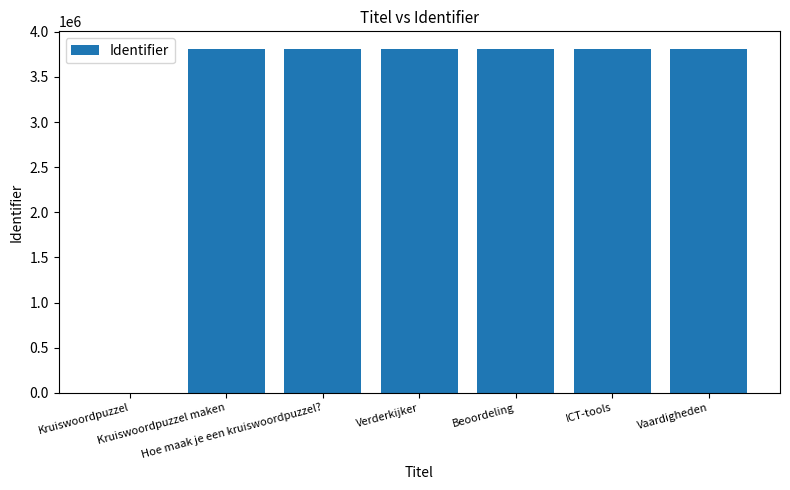

How many series are shown in this chart?

1